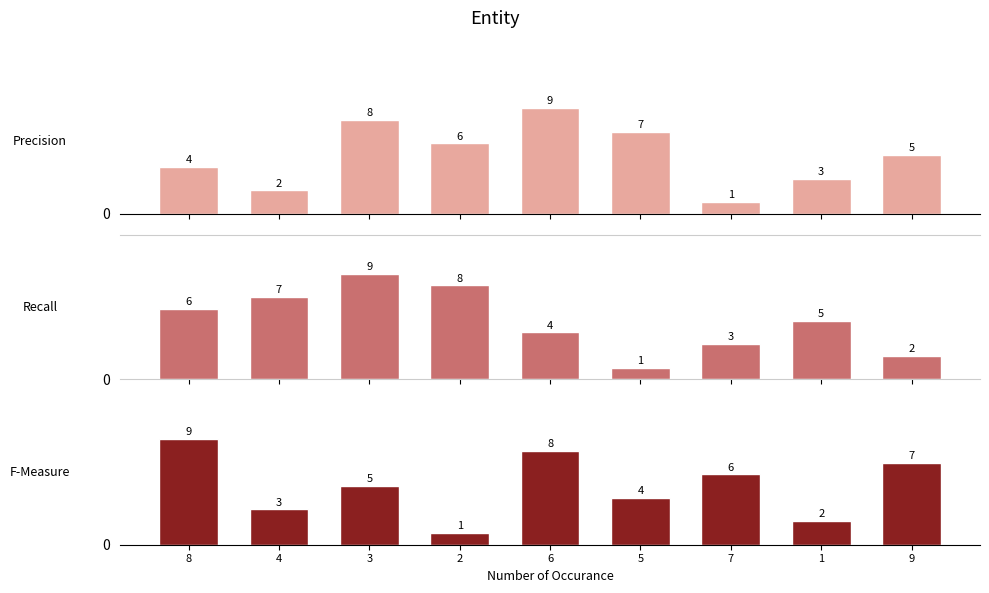

At which label is col_4 closest to 5?

3